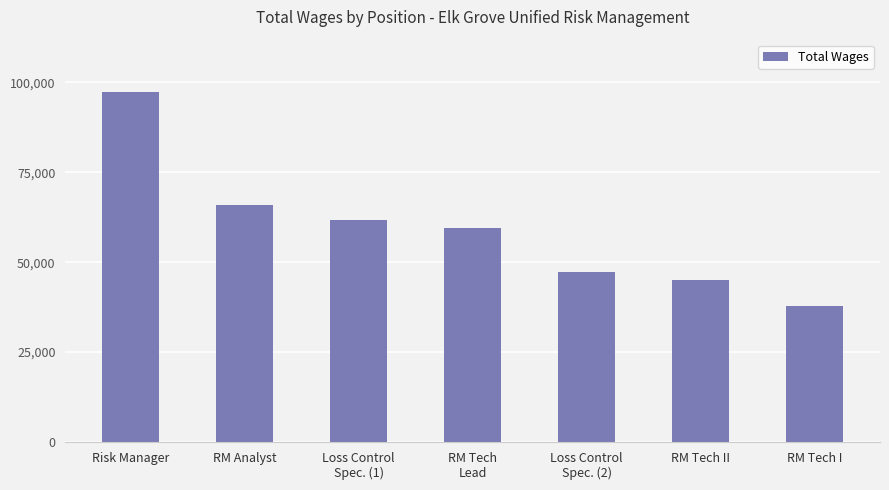

Reading left to right, extract all data points from this chart.

97303	66047	61871	59541	47349	44921	37834